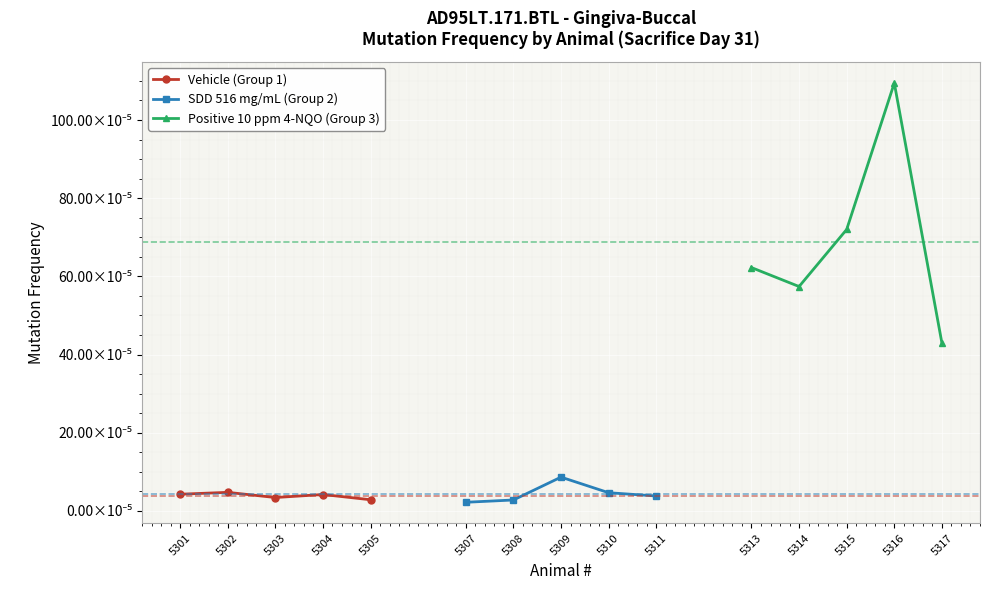

Which series ends up on top after the final intersection of SDD 516 mg/mL (Group 2) and Vehicle (Group 1)?

SDD 516 mg/mL (Group 2)